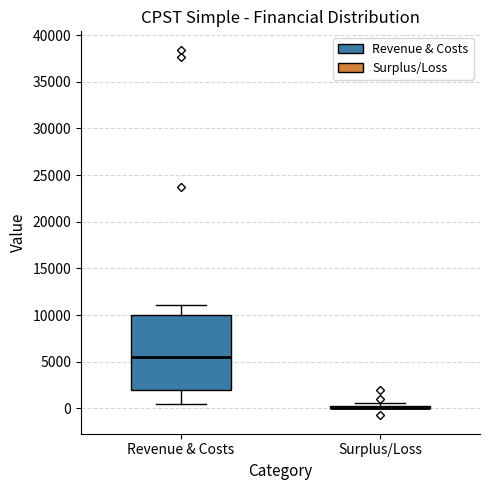

Which box is the tallest, from its lower edge to its upper edge?

Revenue & Costs